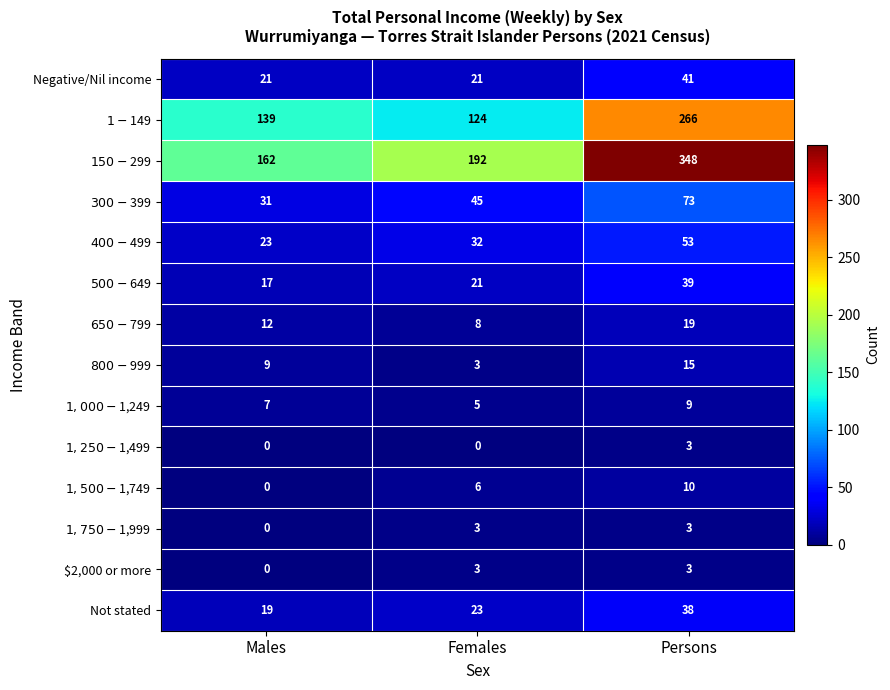

True or false: Not stated has a value of 19 at Males.

True